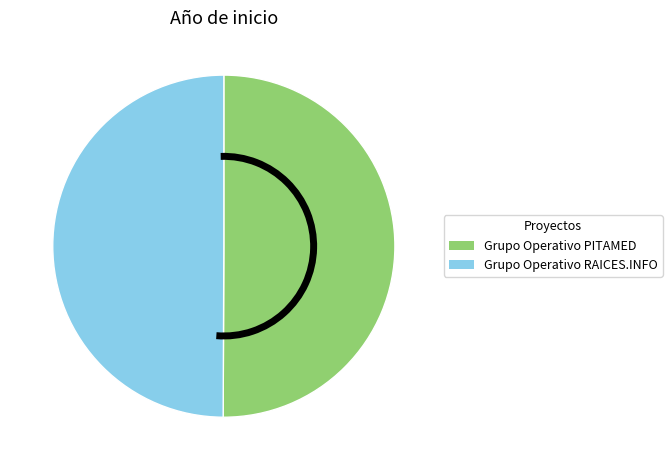

Is it true that Grupo Operativo RAICES.INFO is 50% of the pie?

True